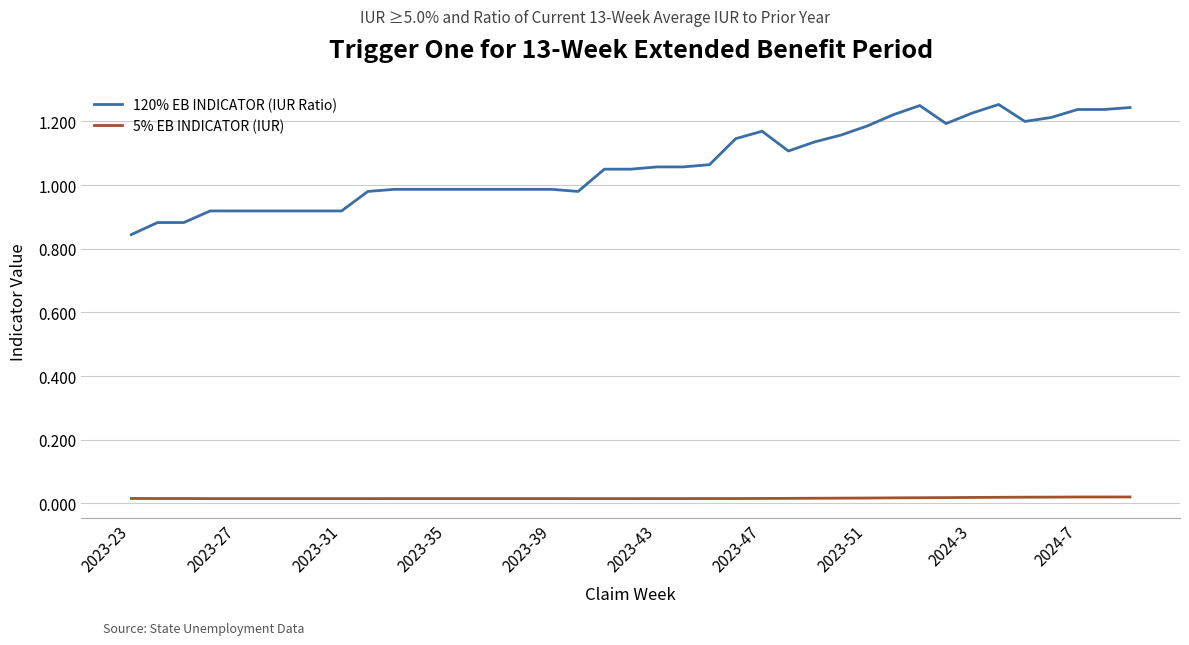

True or false: 120% EB INDICATOR (IUR Ratio) and 5% EB INDICATOR (IUR) cross at least once.

False